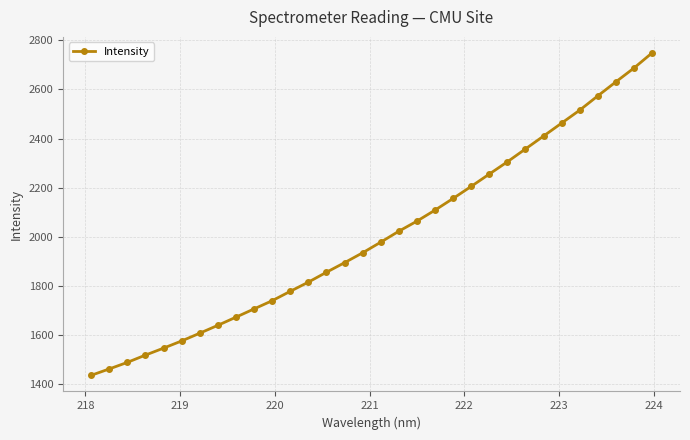

What is the minimum value shown in the chart?

1437.2